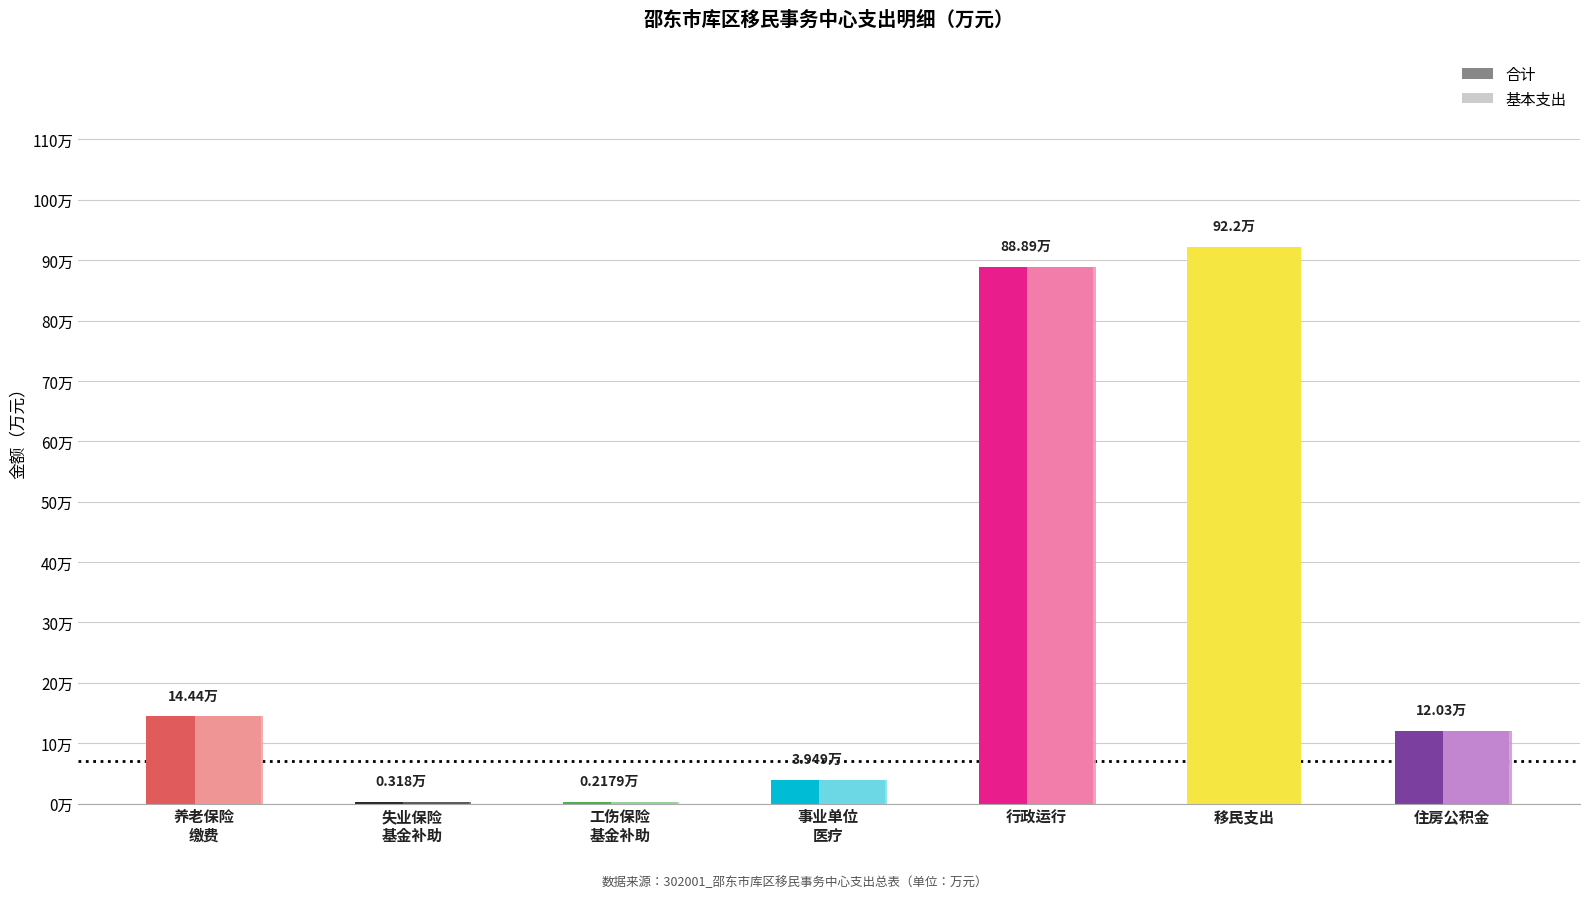

What are all the series names shown in the legend?

合计, 基本支出